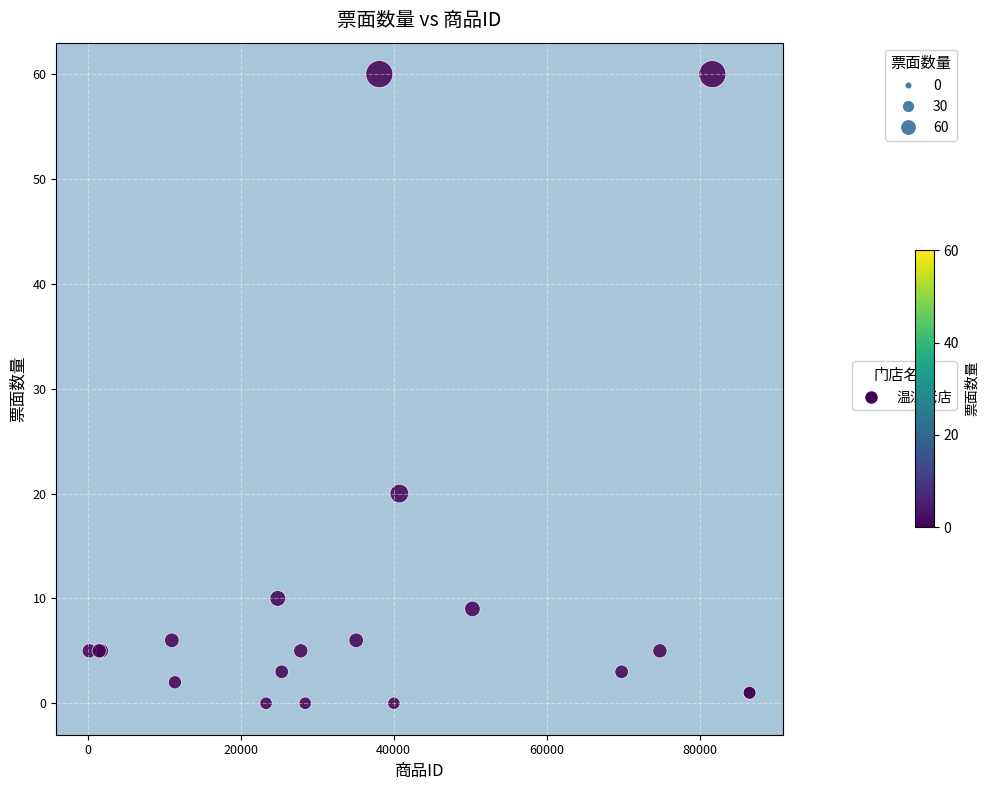

What Y value in the scatter plot is closest to 30?

20